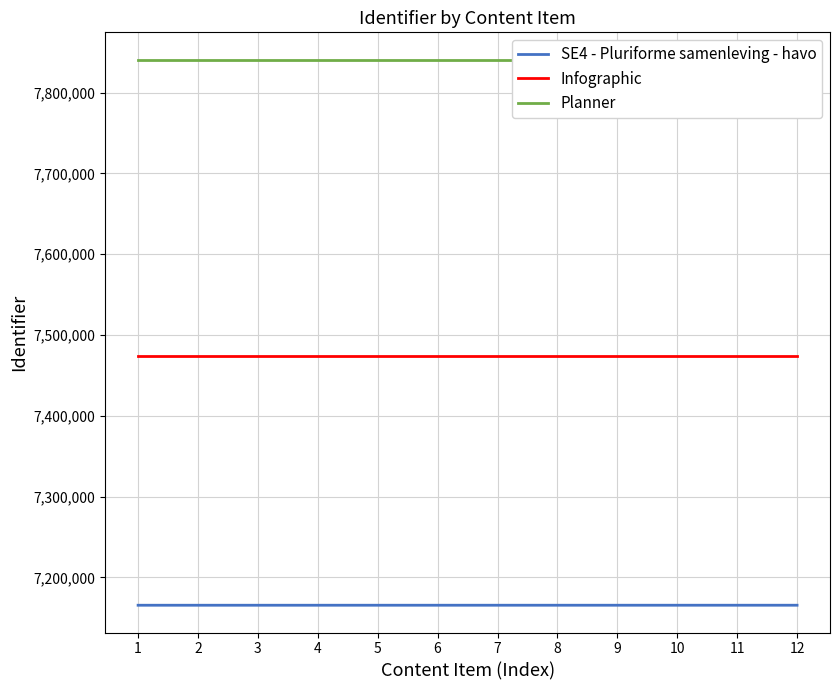

Does the chart display data point markers on the line(s)?

No